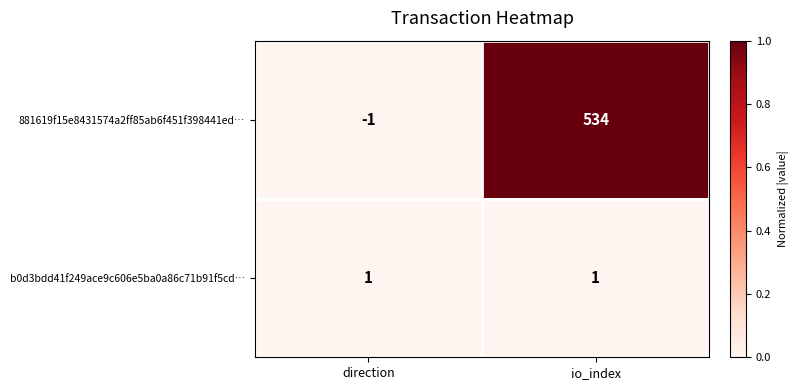

At io_index, list the series in order from smallest to largest.

b0d3bdd41f249ace9c606e5ba0a86c71b91f5cd…, 881619f15e8431574a2ff85ab6f451f398441ed…